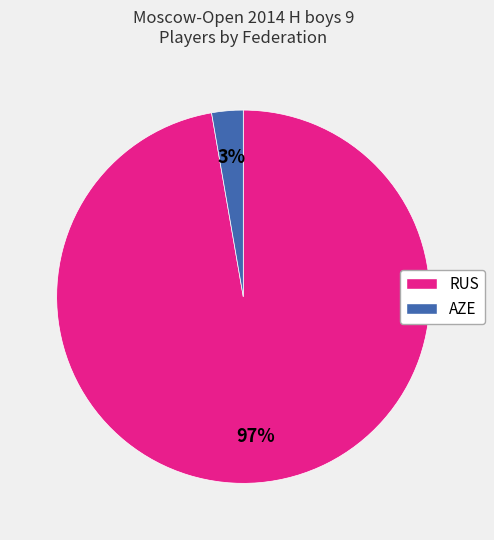

Is there any slice that represents more than half of the pie?

Yes